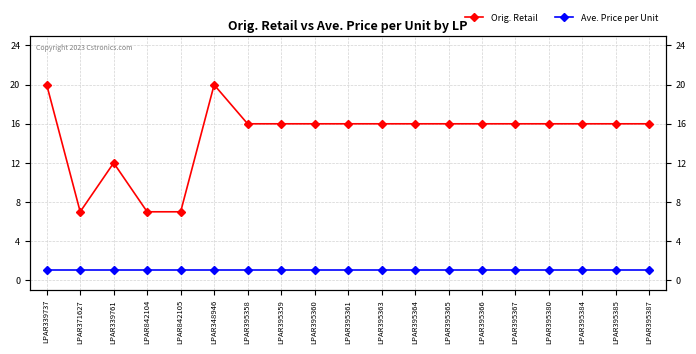

Reading left to right, transcribe all the data shown in this chart.

Orig. Retail: LPAR339737=20.0	LPAR371627=7.0	LPAR339761=12.0	LPAR842104=7.0	LPAR842105=7.0	LPAR348946=20.0	LPAR395358=16.0	LPAR395359=16.0	LPAR395360=16.0	LPAR395361=16.0	LPAR395363=16.0	LPAR395364=16.0	LPAR395365=16.0	LPAR395366=16.0	LPAR395367=16.0	LPAR395380=16.0	LPAR395384=16.0	LPAR395385=16.0	LPAR395387=16.0
Ave. Price per Unit: LPAR339737=1.0	LPAR371627=1.0	LPAR339761=1.0	LPAR842104=1.0	LPAR842105=1.0	LPAR348946=1.0	LPAR395358=1.0	LPAR395359=1.0	LPAR395360=1.0	LPAR395361=1.0	LPAR395363=1.0	LPAR395364=1.0	LPAR395365=1.0	LPAR395366=1.0	LPAR395367=1.0	LPAR395380=1.0	LPAR395384=1.0	LPAR395385=1.0	LPAR395387=1.0